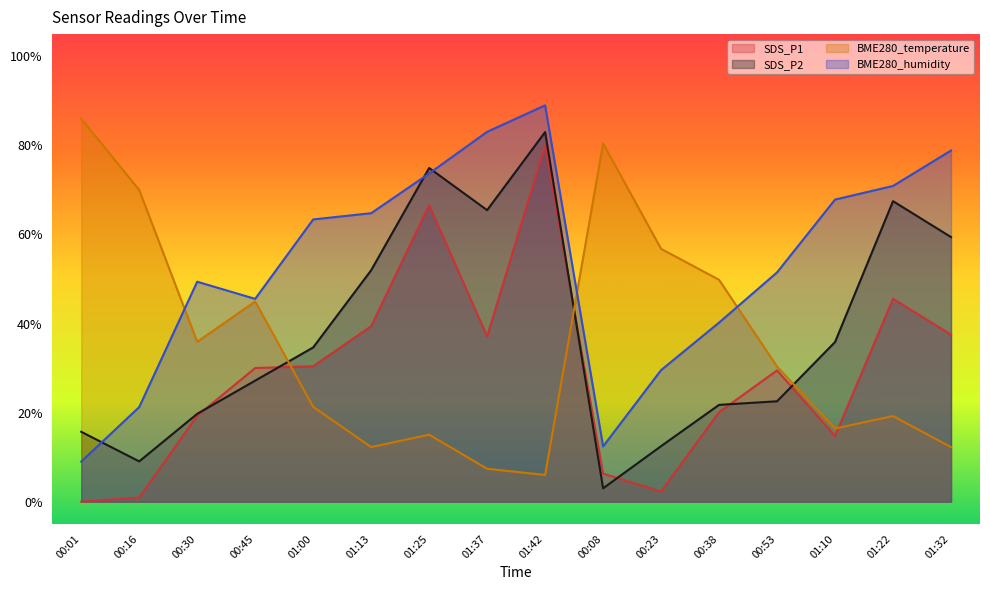

The value of SDS_P1 at 00:30 is 19.3. True or false?

True